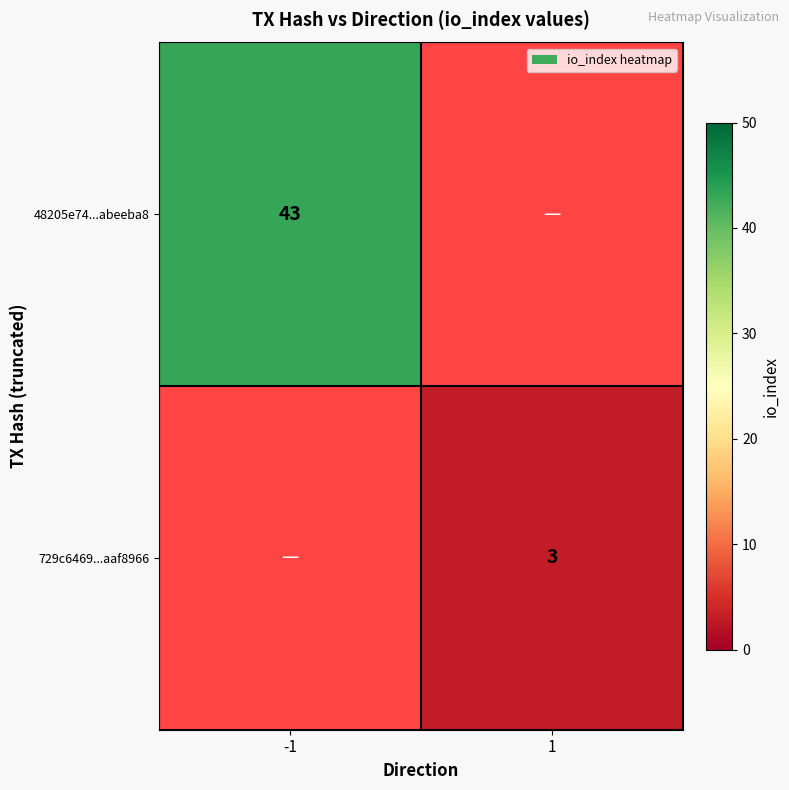

Is it true that 729c6469...aaf8966 equals 3 at 1?

True